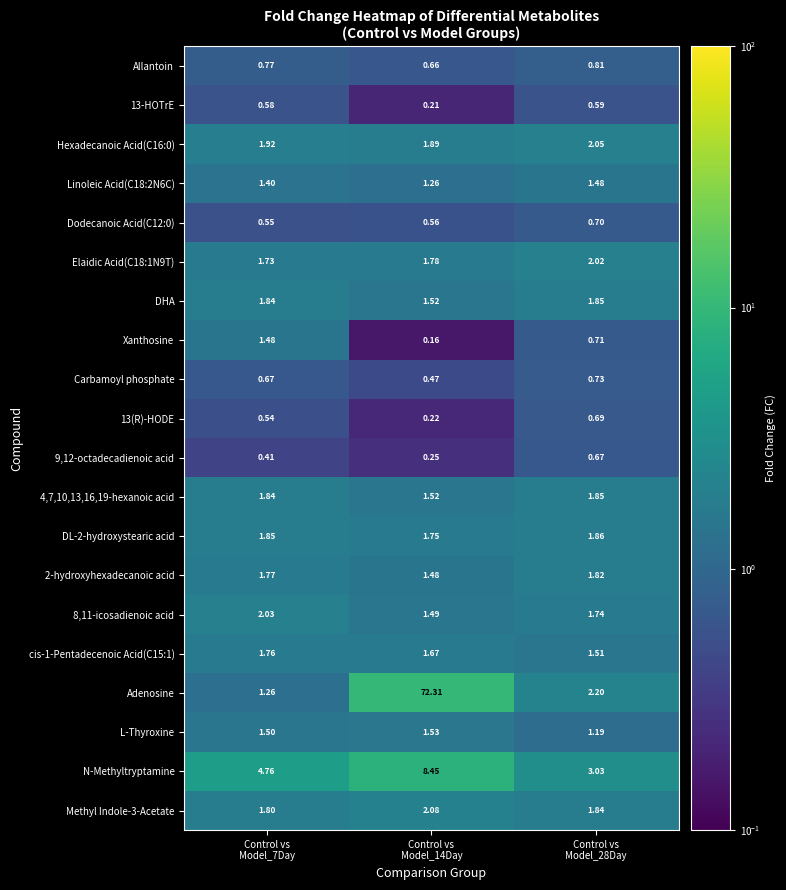

Which series has the largest total across all categories?

Adenosine